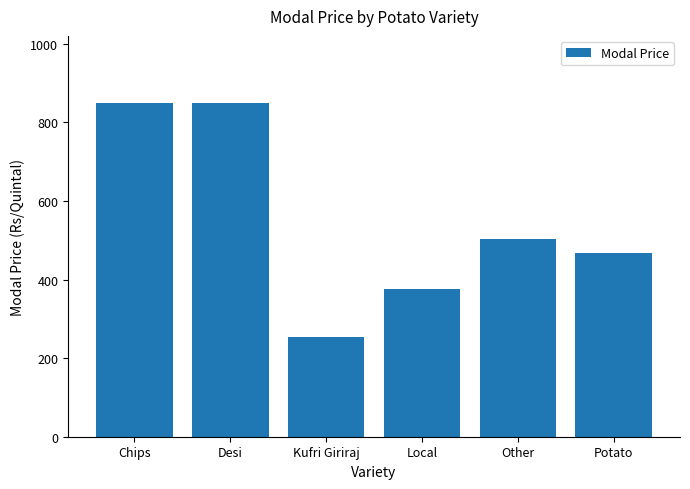

How many categories are shown in the chart?

6